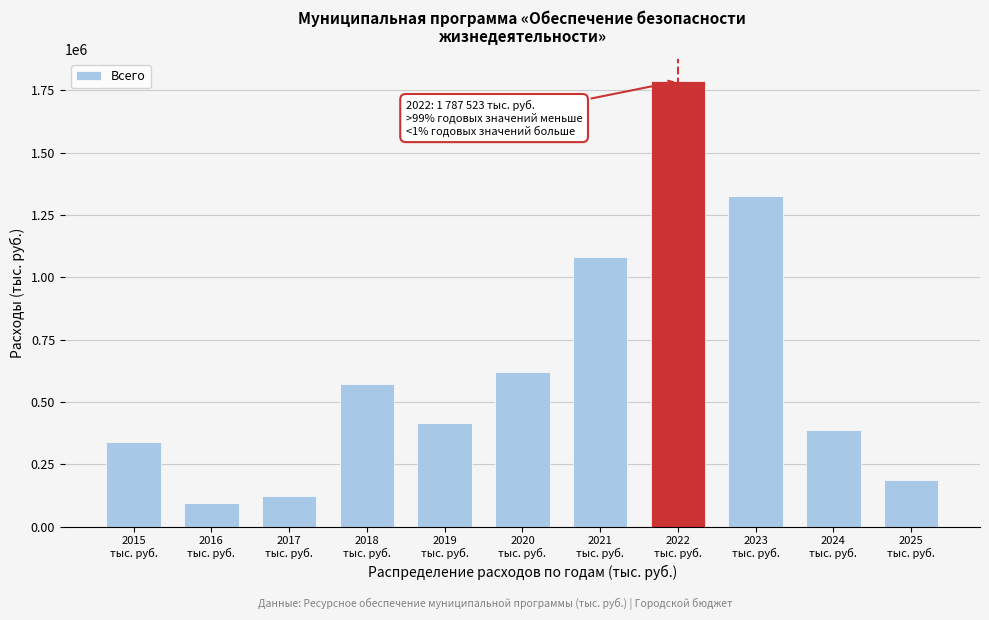

Reading right to left, extract all data points from this chart.

186661.9	386044.4	1326415.4	1787523.3	1082883.9	620731.4	417072.3	570009.7	123241.4	93664.4	340194.3